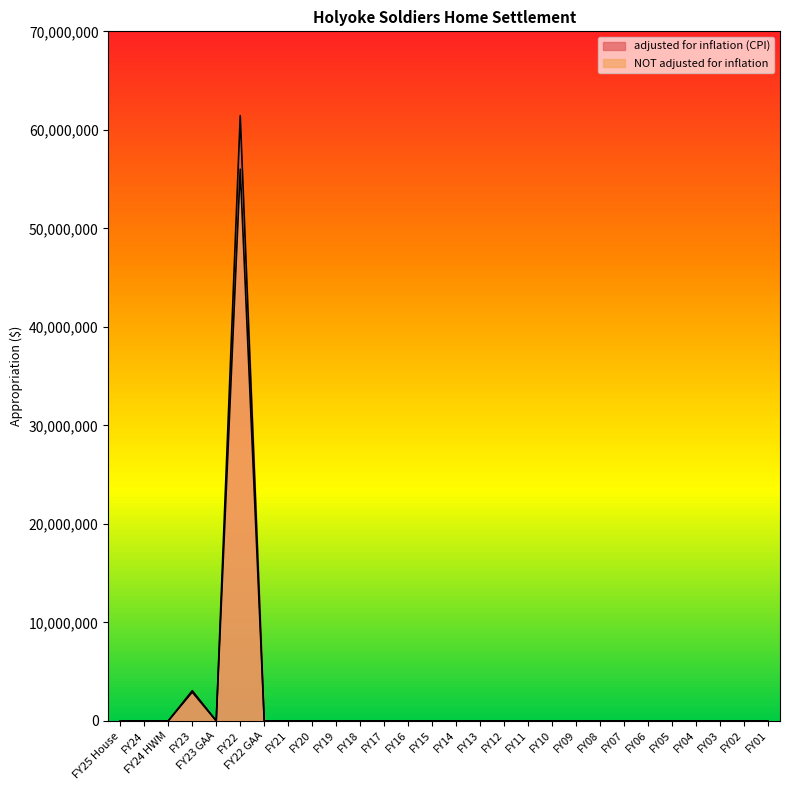

What position from the left is FY04?

25